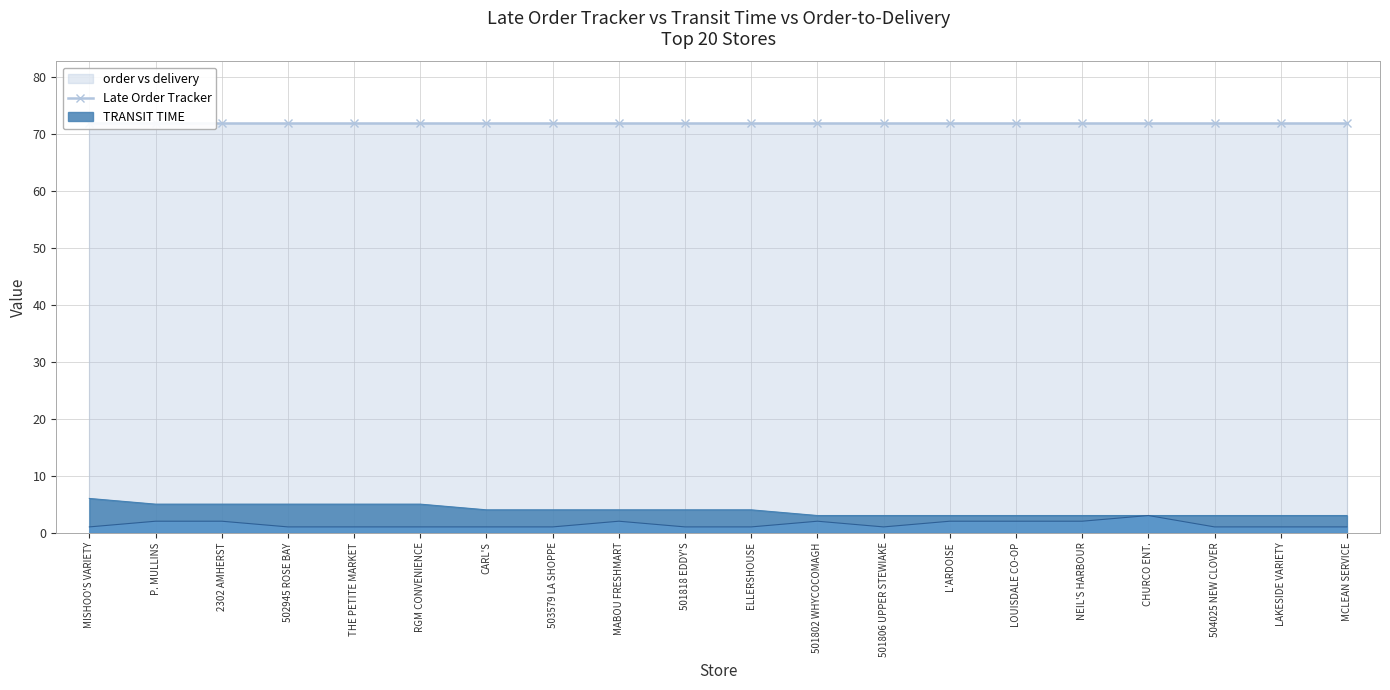

Is the value of Late Order Tracker at 504025 NEW CLOVER greater than the value of TRANSIT TIME at 501806 UPPER STEWIAKE?

Yes